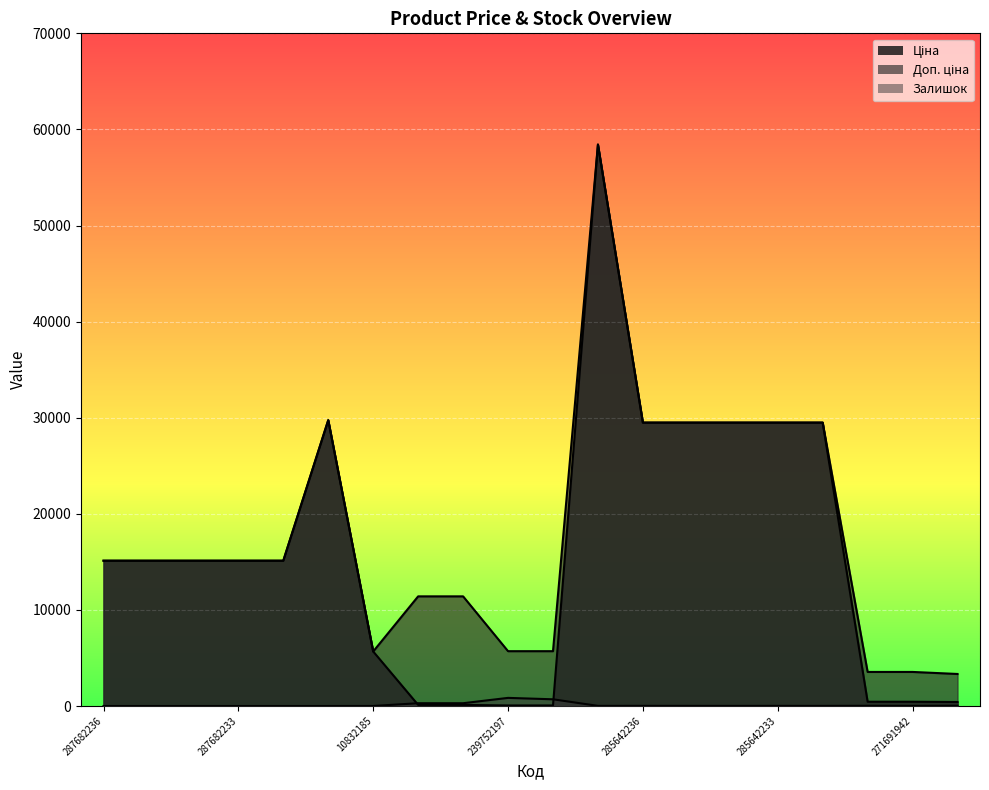

How many values in the Ціна series exceed 15120?

7